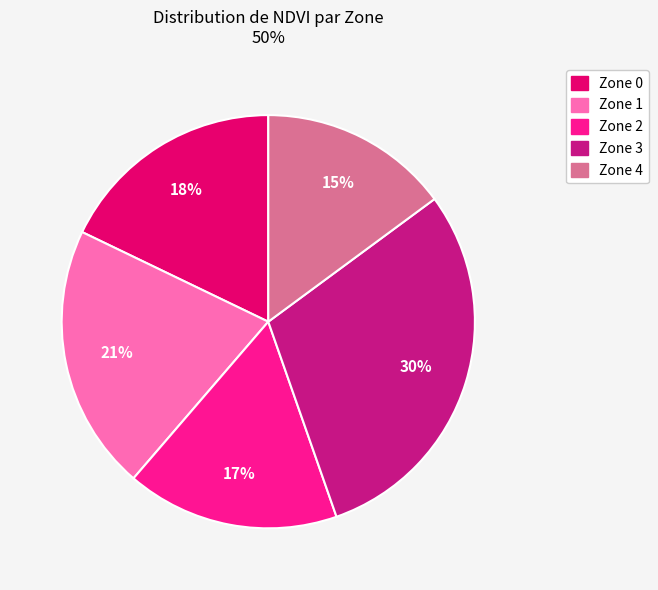

To the nearest percent, what portion does Zone 3 represent?

30%